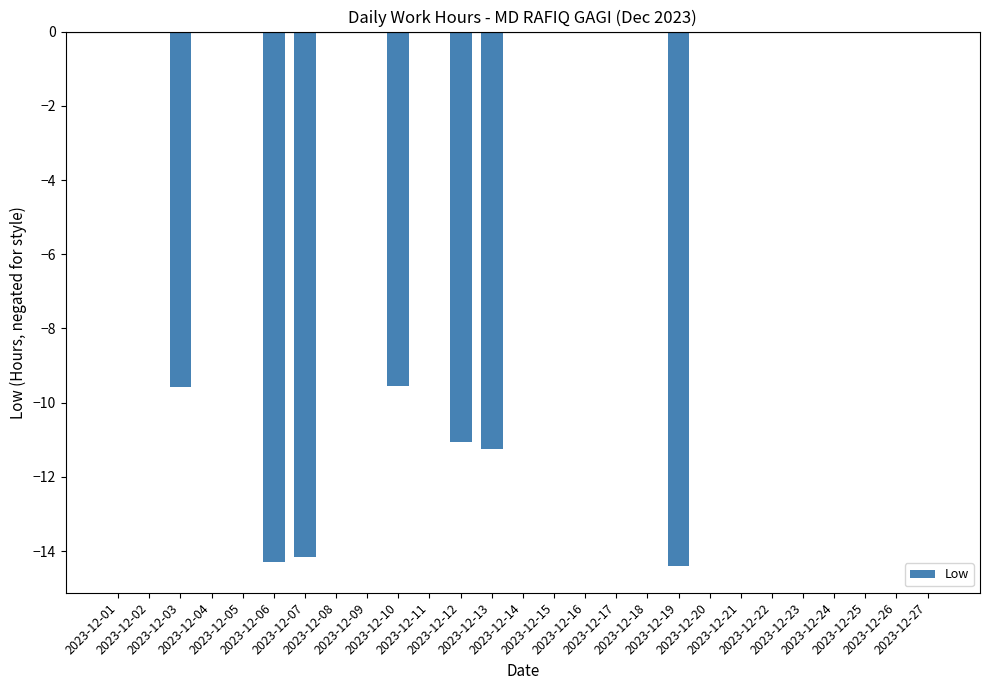

How many categories are shown in the chart?

27